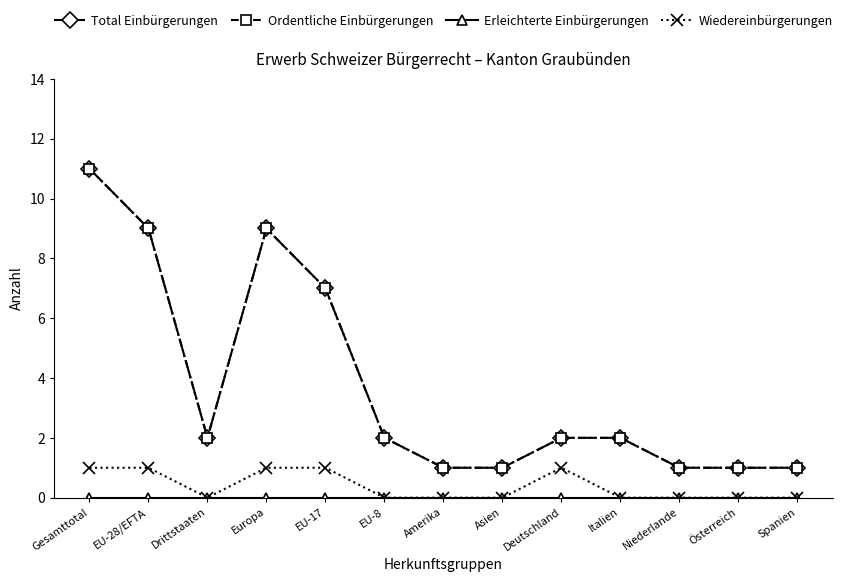

Is this an area chart (filled region under the line)?

No